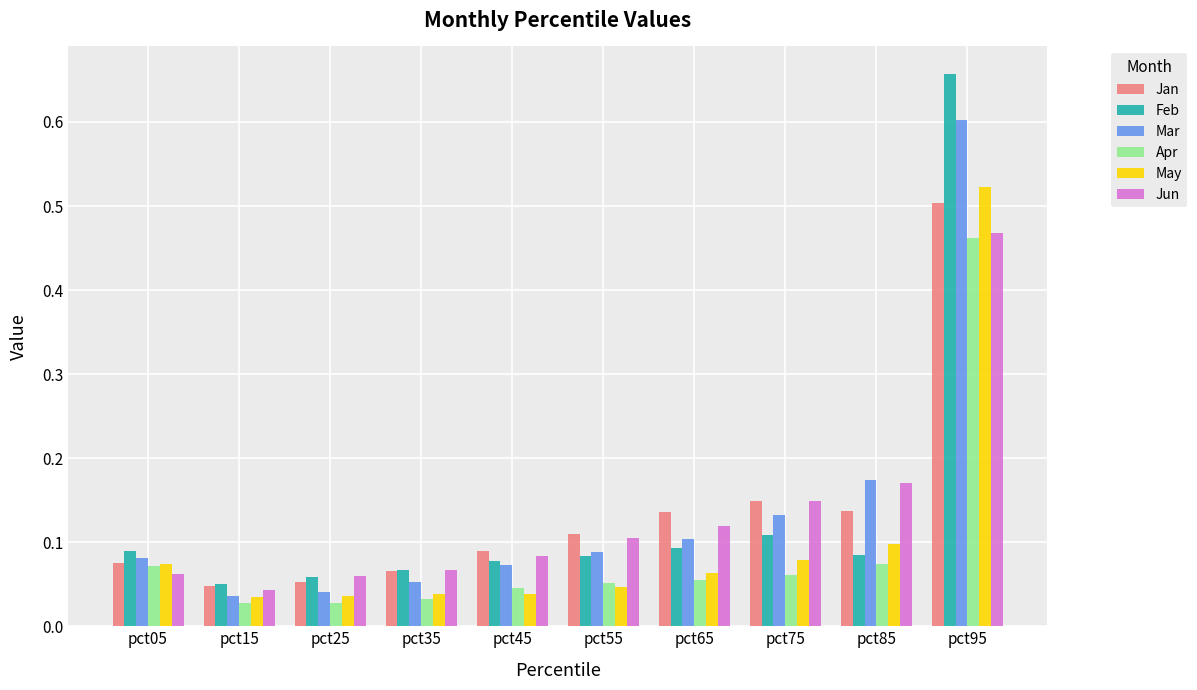

True or false: Feb has a value of 0.1 at pct65.

True